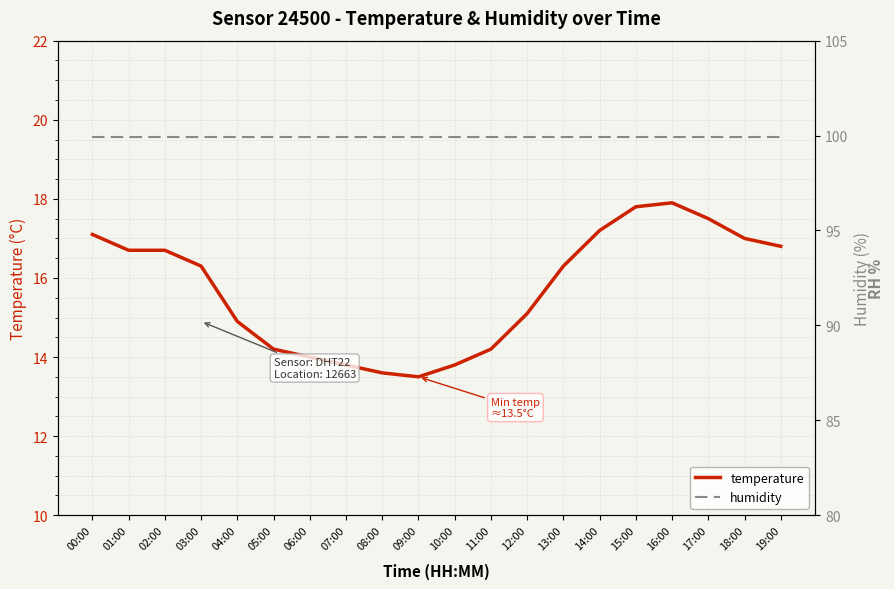

How many lines are shown in the chart?

2